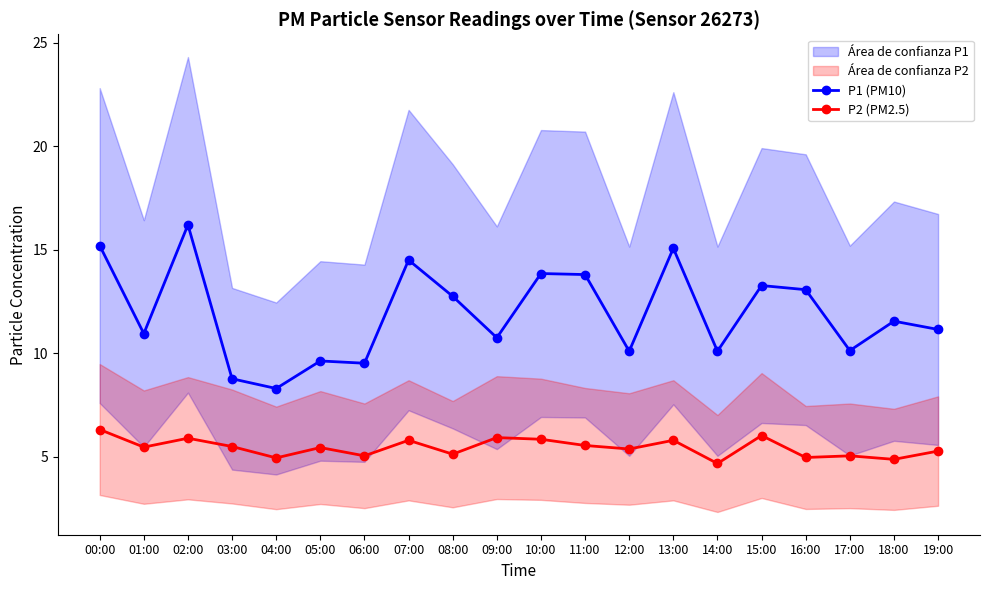

What is the minimum value for P1 (PM10)?

8.3